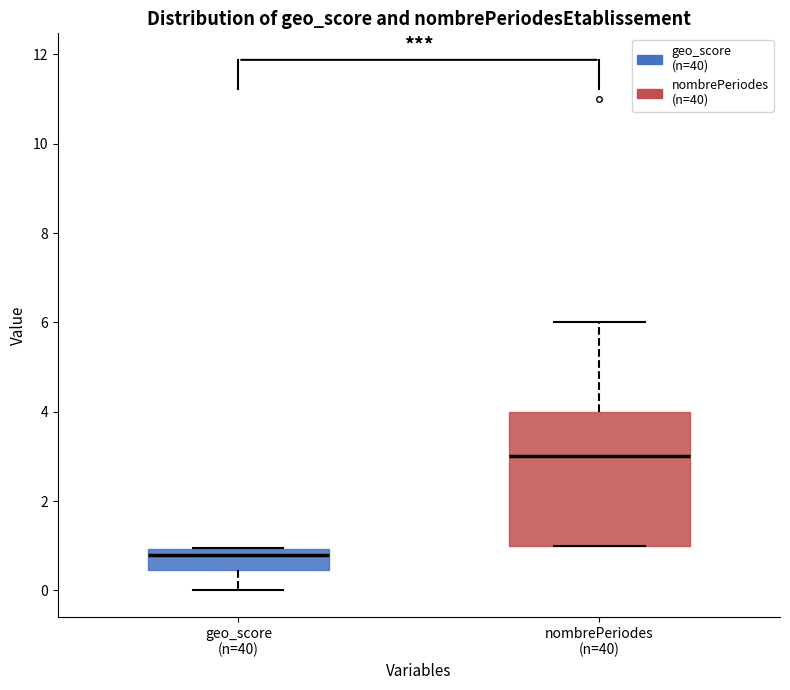

Which box's median line is the highest?

nombrePeriodes (n=40)